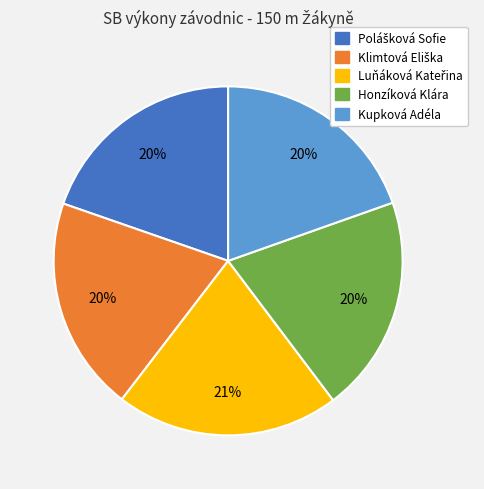

How many slices are in this pie chart?

5